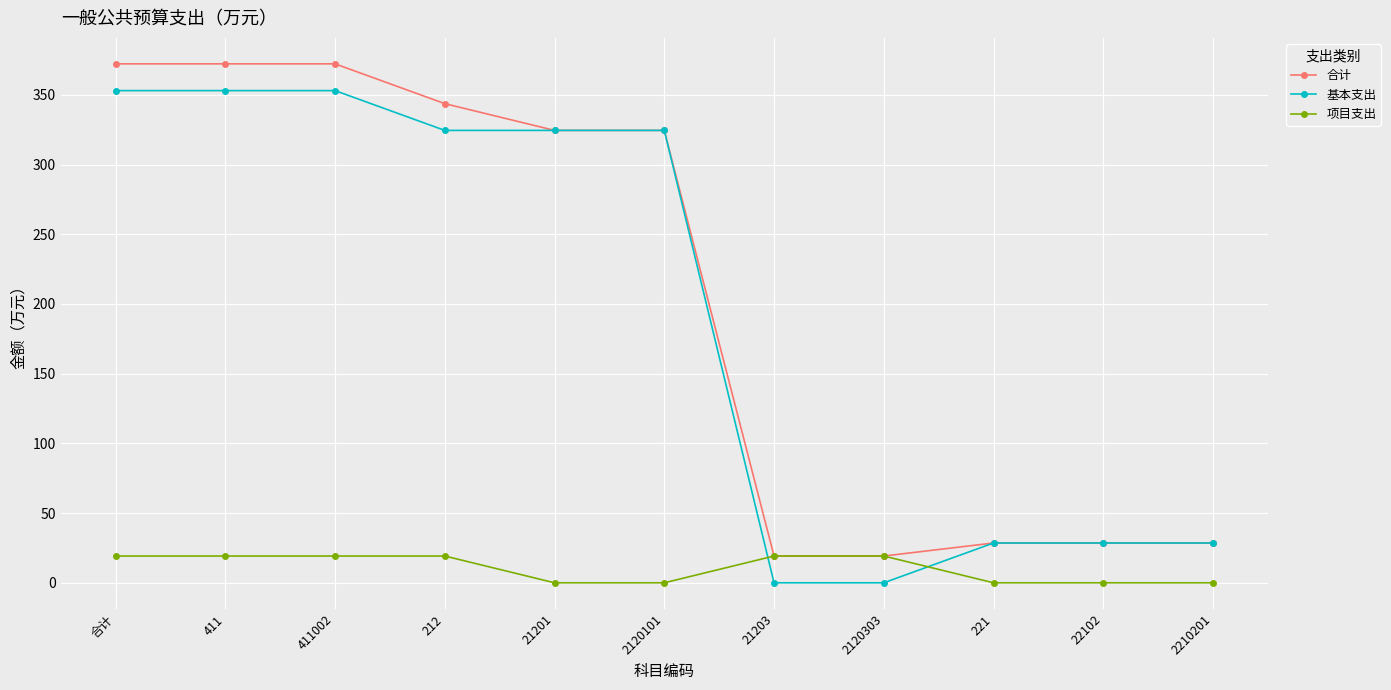

What is the average value of the 项目支出 series?

10.5